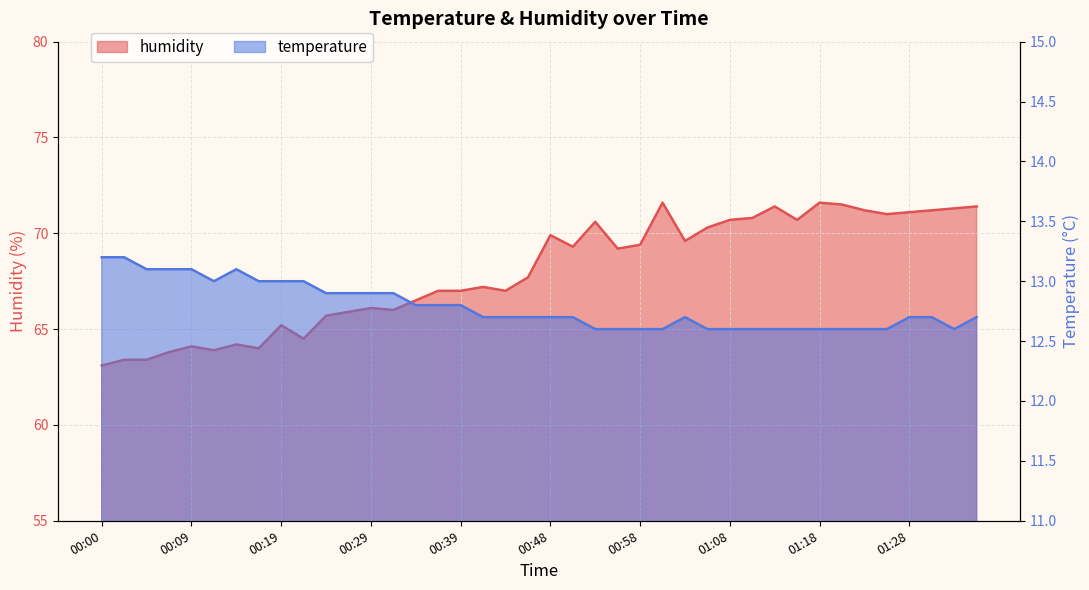

What is the label of the 16th point from the right?

00:58